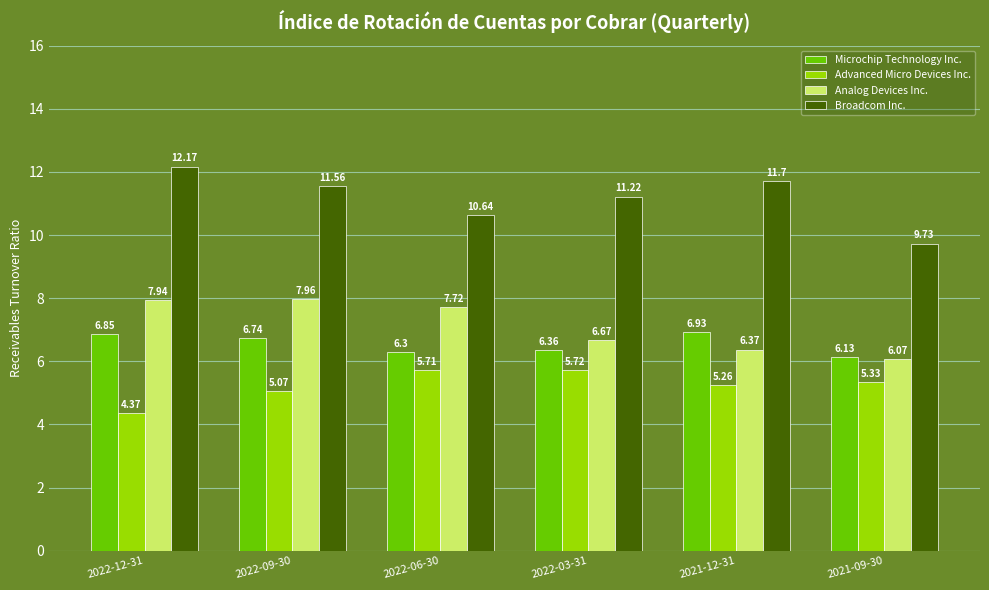

Is the value of Advanced Micro Devices Inc. at 2022-09-30 greater than the value of Analog Devices Inc. at 2022-12-31?

No